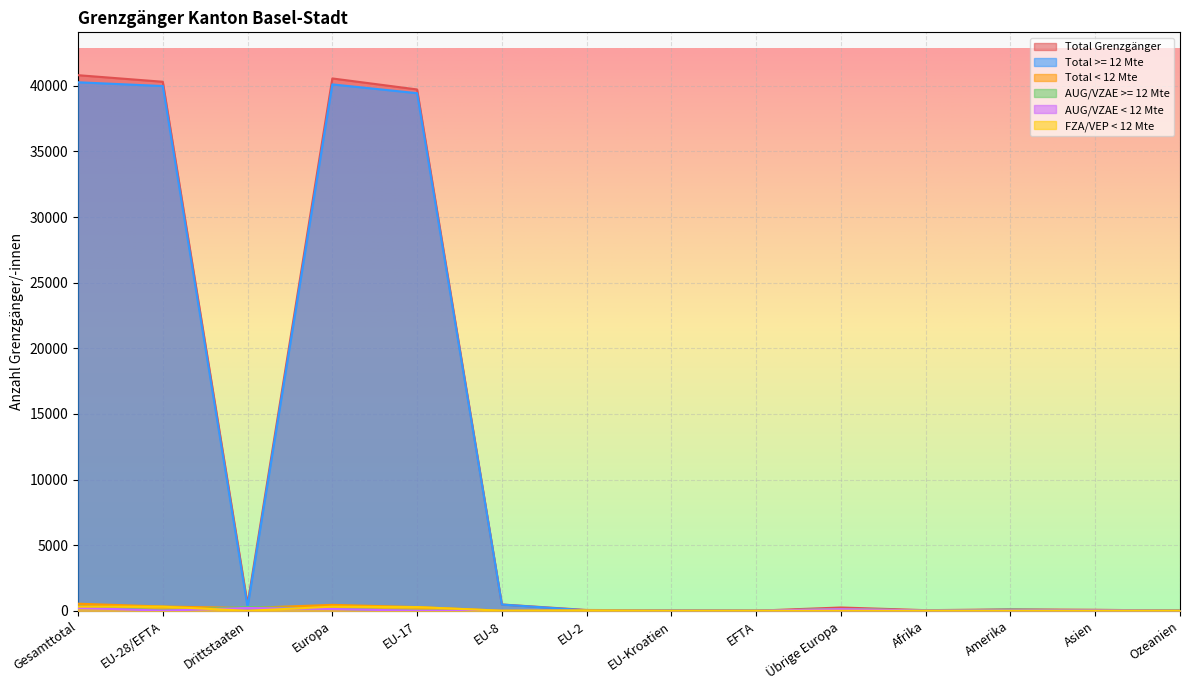

Count the number of categories in the chart.

14